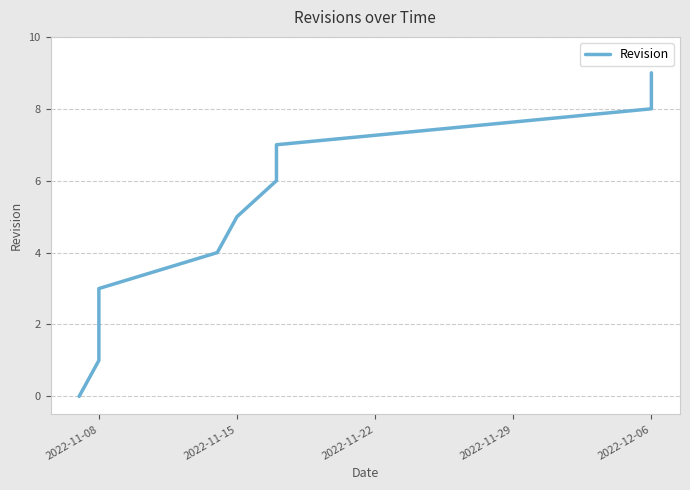

Reading right to left, list all the values displayed in this chart.

9	8	7	6	5	4	3	2	1	0